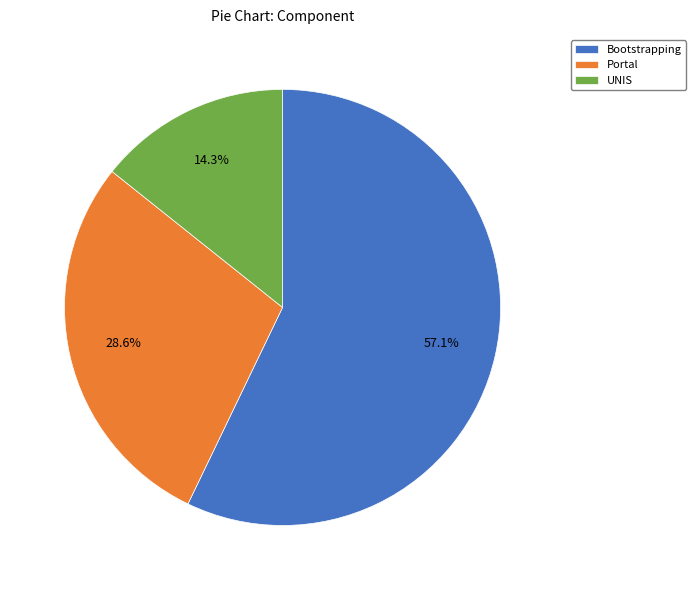

Rank the categories by value from lowest to highest.

UNIS, Portal, Bootstrapping